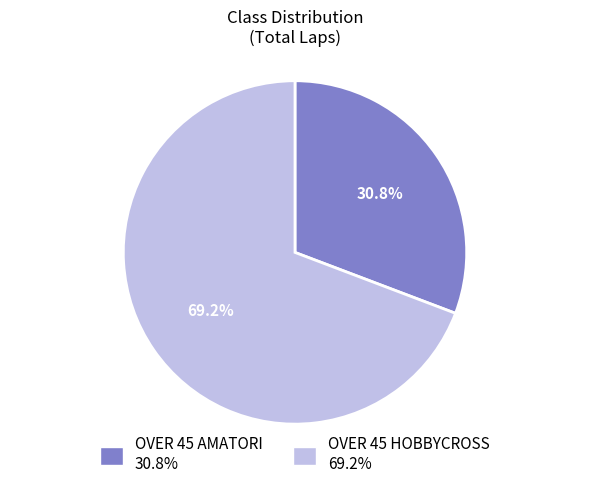

Do OVER 45 HOBBYCROSS and OVER 45 AMATORI together represent more than half of the pie?

Yes